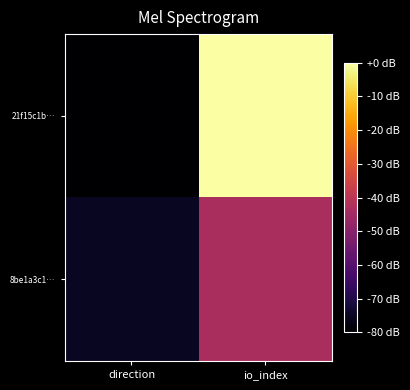

Reading left to right, list all the values displayed in this chart.

21f15c1b…: direction=-80.0	io_index=0.0
8be1a3c1…: direction=-75.2	io_index=-43.6